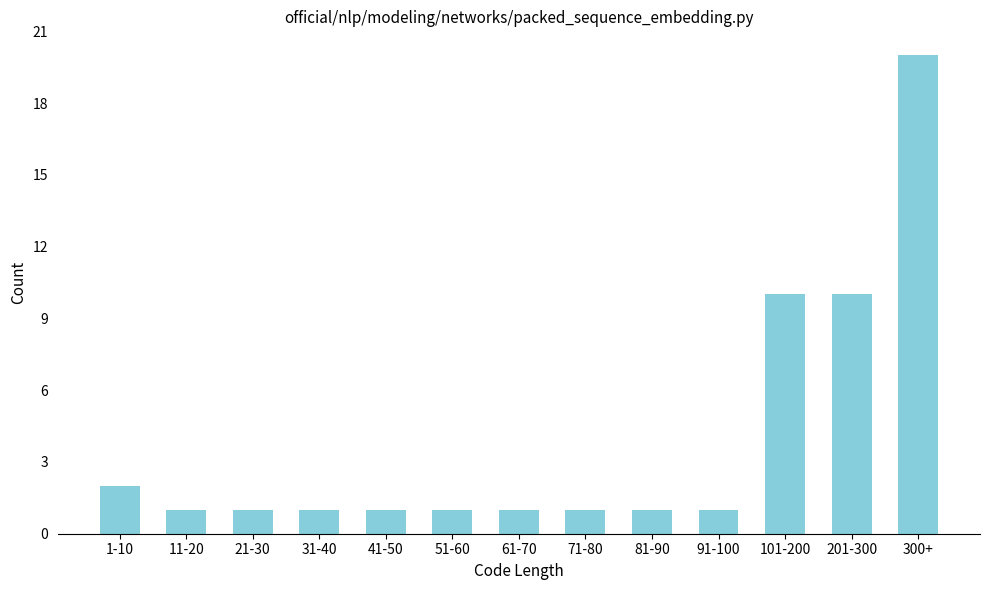

Reading right to left, list all the values displayed in this chart.

300+=20	201-300=10	101-200=10	91-100=1	81-90=1	71-80=1	61-70=1	51-60=1	41-50=1	31-40=1	21-30=1	11-20=1	1-10=2